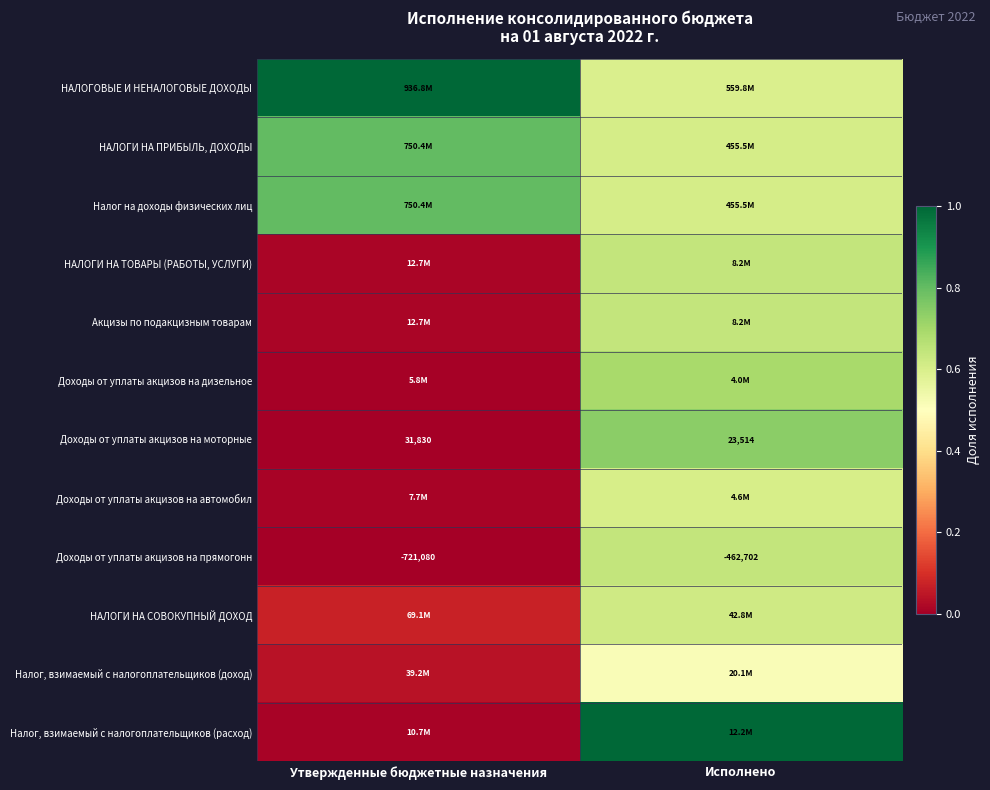

List the labels in order of Доходы от уплаты акцизов на прямогонн value, smallest first.

Утвержденные бюджетные назначения, Исполнено